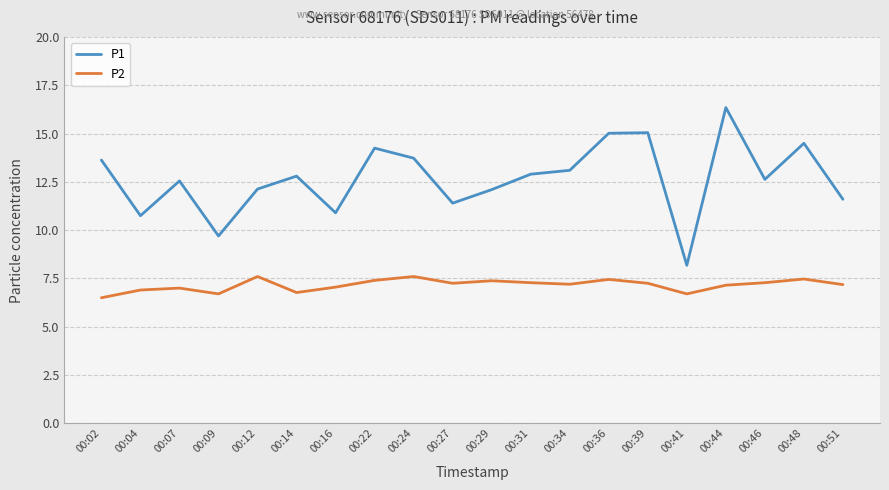

What is the value of the P1 point at the 12th from the left?

12.9